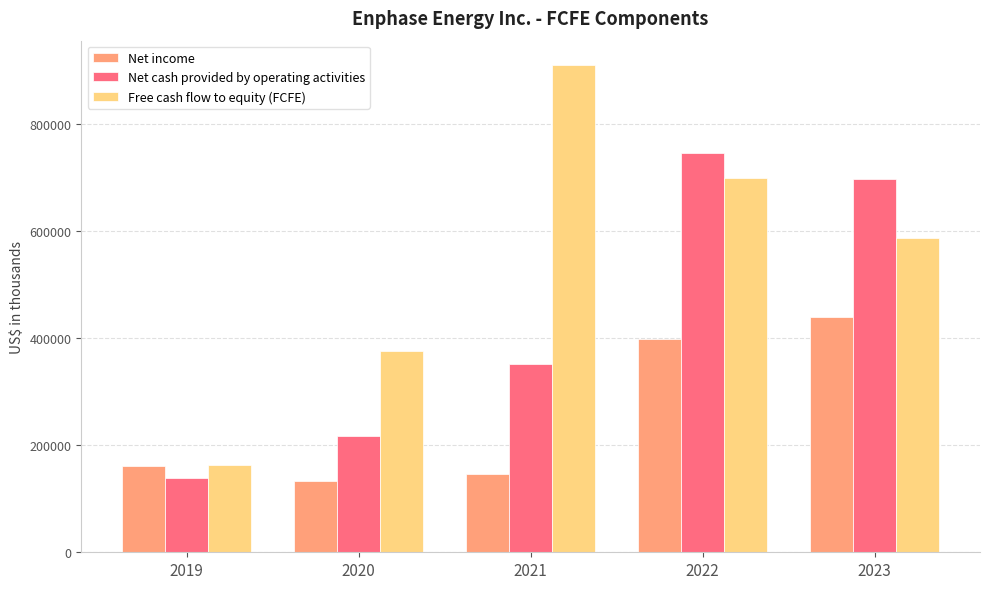

What is the spread (max minus min) of values at 2019?

24457